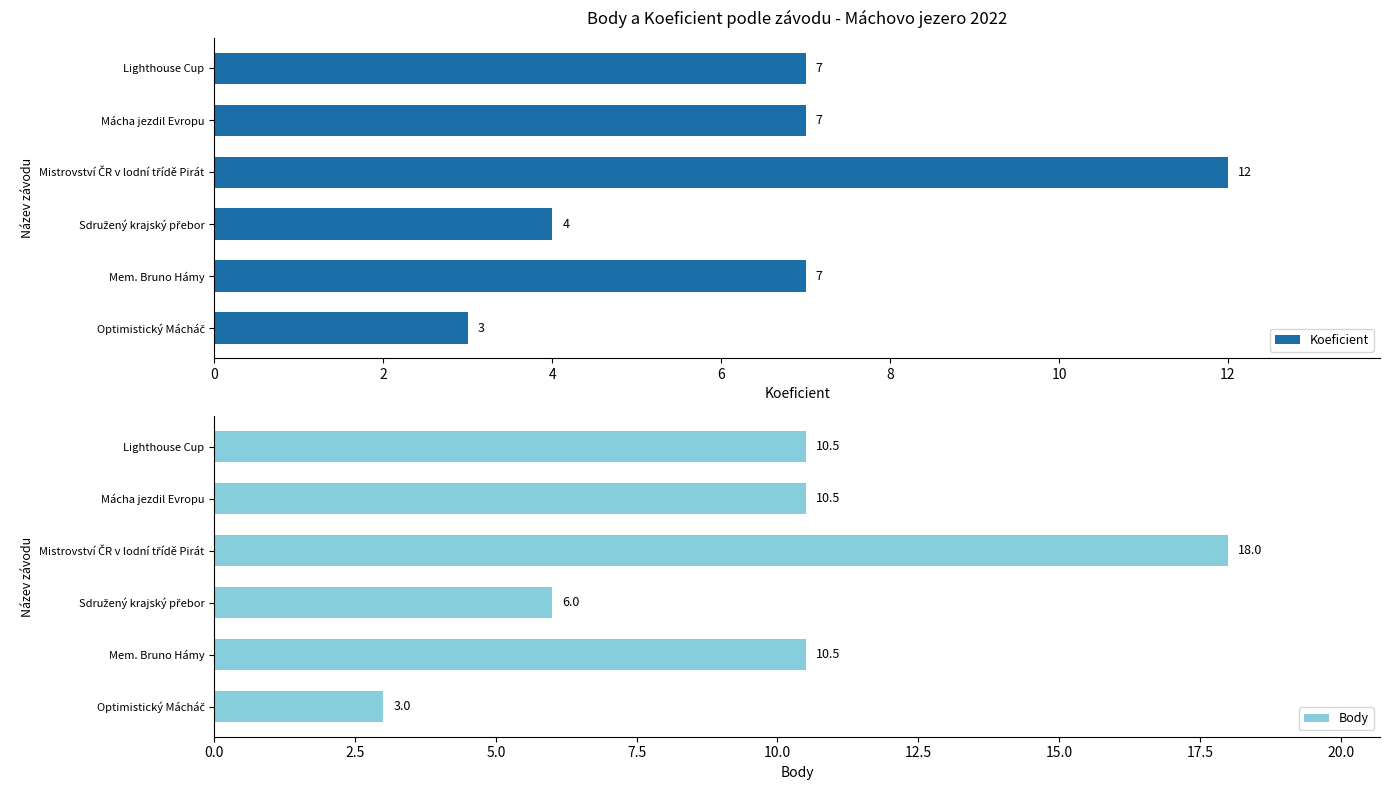

Count the Koeficient values in the range 4 to 7.

4